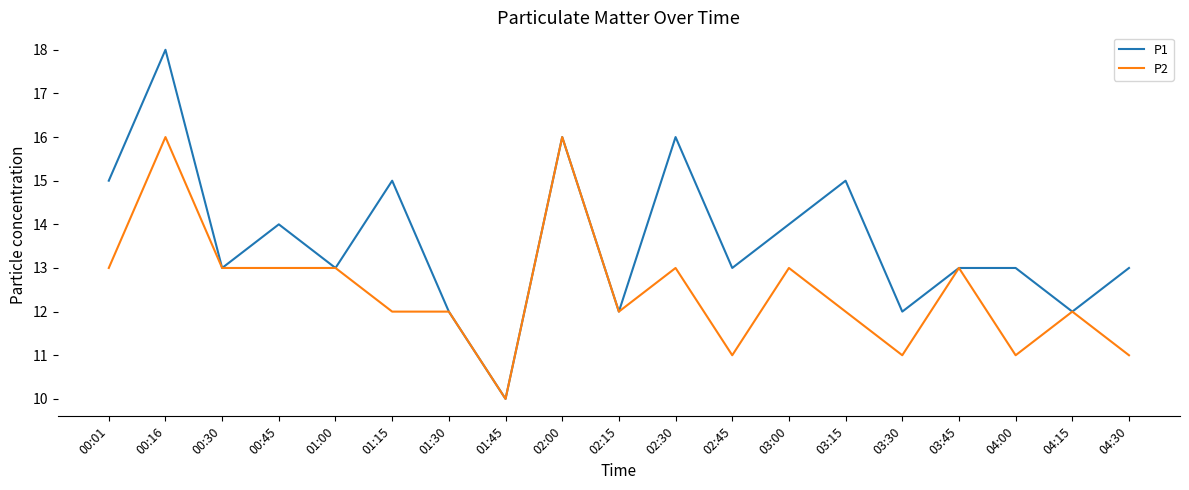

The value of P1 at 02:45 is 7. True or false?

False